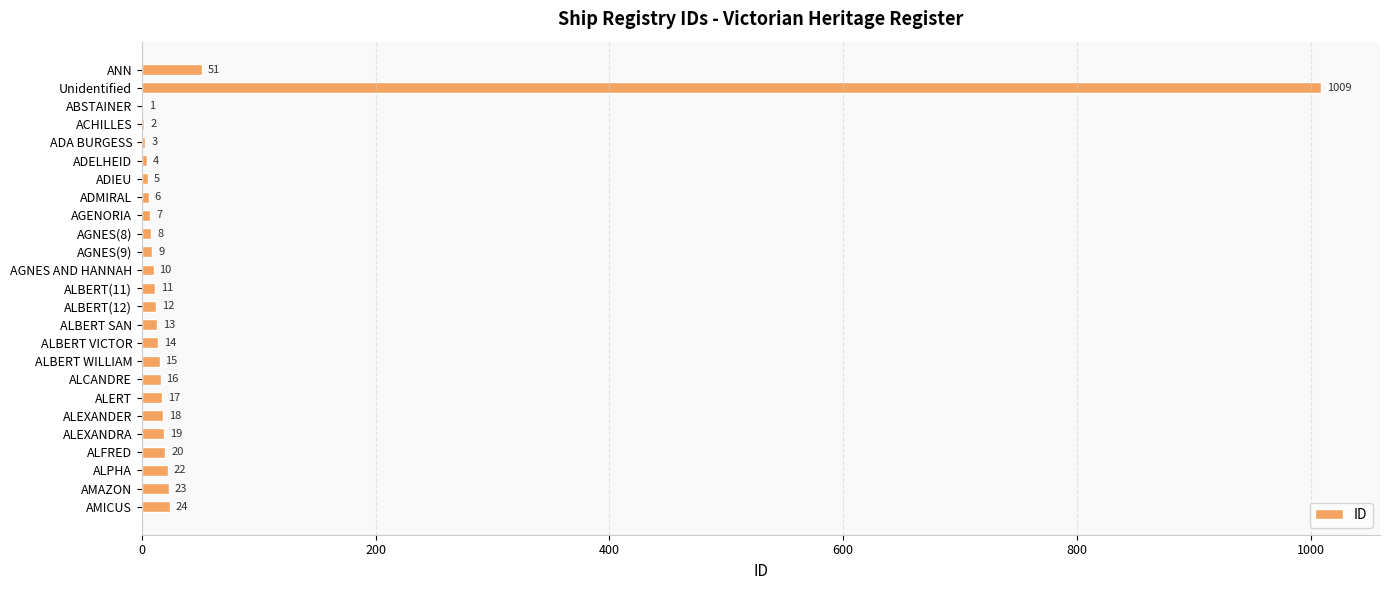

At which label is the value closest to 505?

ANN